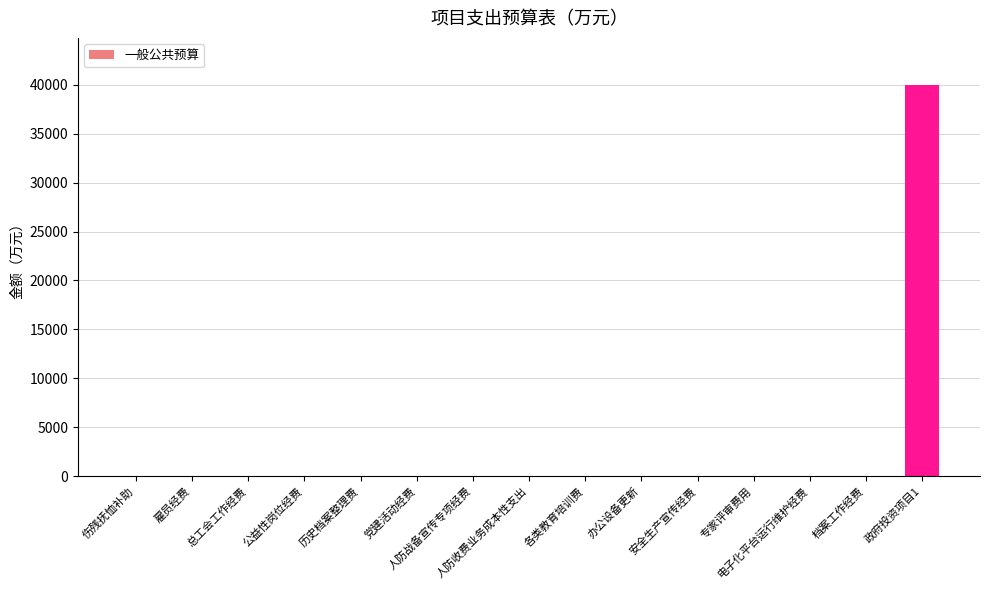

What is the greatest value displayed?

40000.0